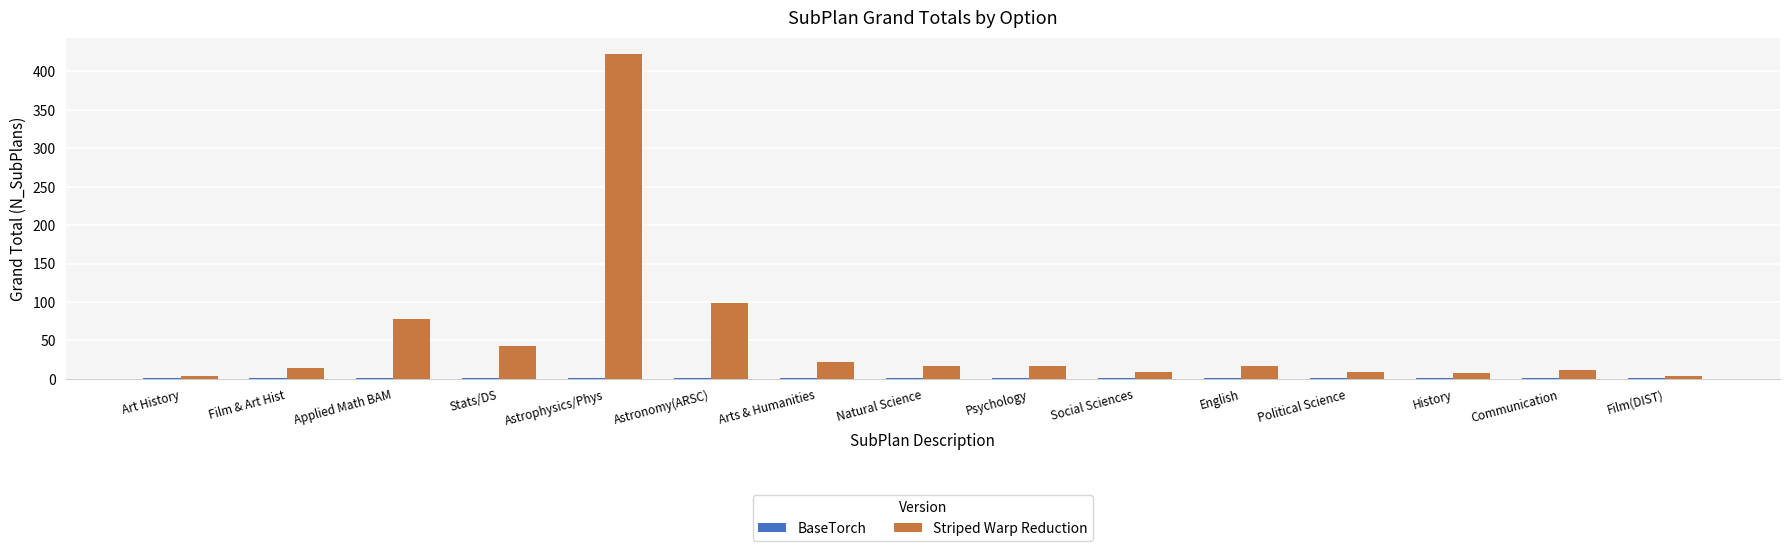

Are the bars horizontal?

No